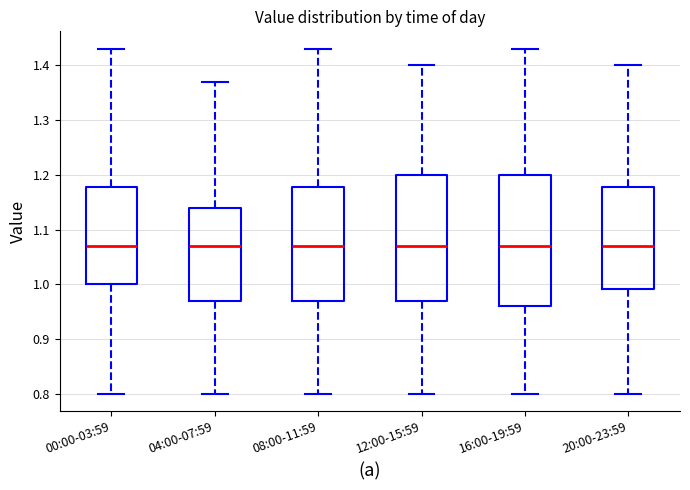

Which box is the tallest, from its lower edge to its upper edge?

16:00-19:59